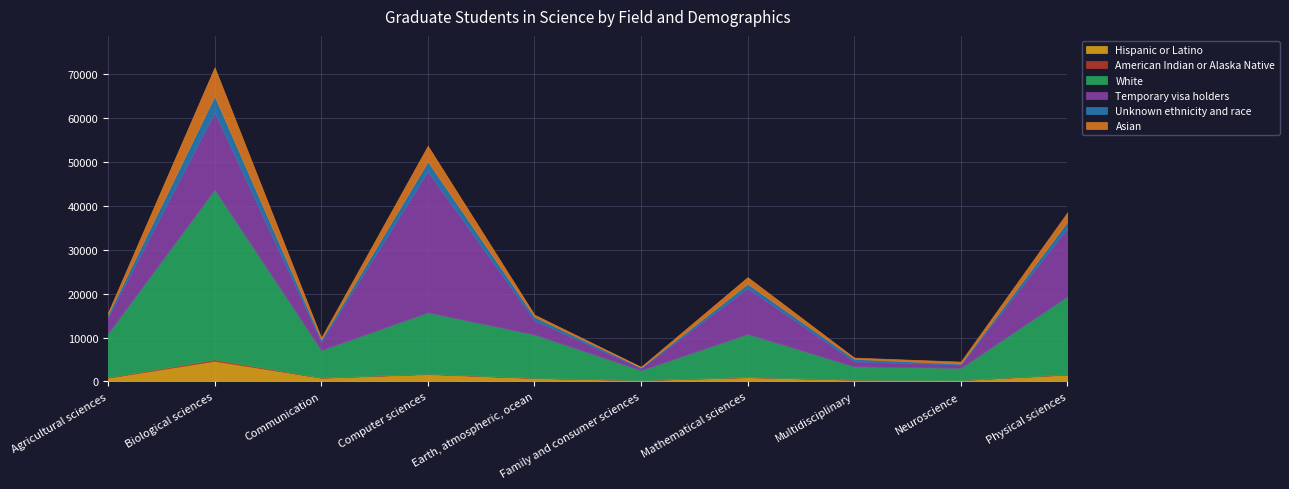

Which series ends up on top after the final intersection of Asian and Unknown ethnicity and race?

Asian